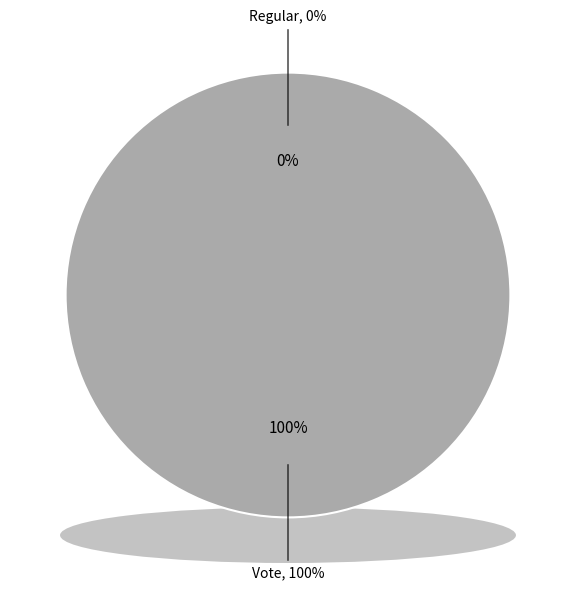

Rank the categories by value from lowest to highest.

Regular, Vote